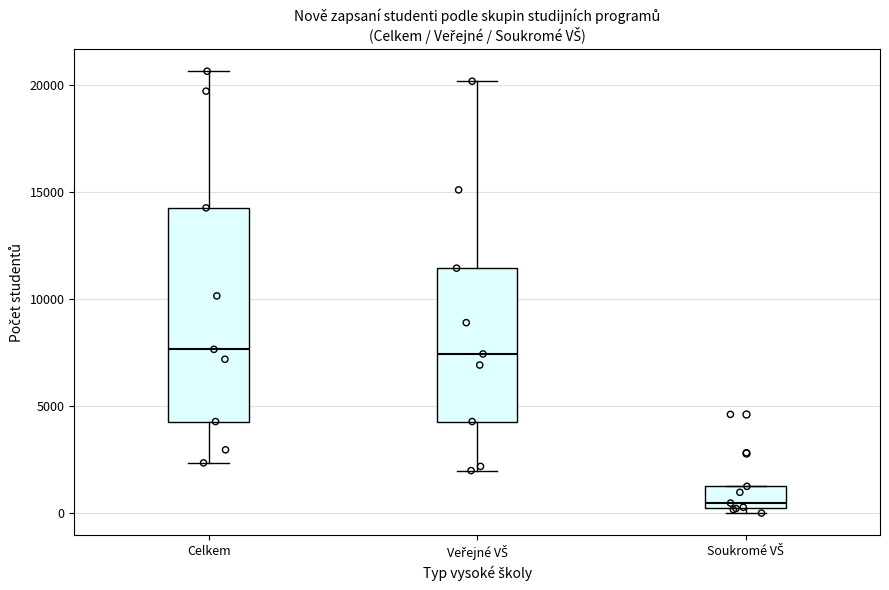

Where does the upper whisker of the box for Veřejné VŠ end on the y-axis? The values are not printed on the chart, so give them approximately, as read against the axis.

20000